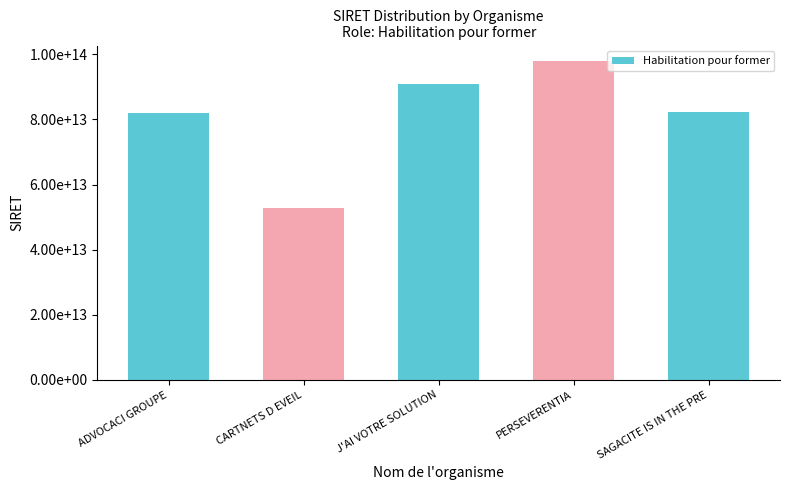

Reading left to right, transcribe all the data shown in this chart.

82024579300022	52904686400029	90912073500016	97801691300011	82162340200020